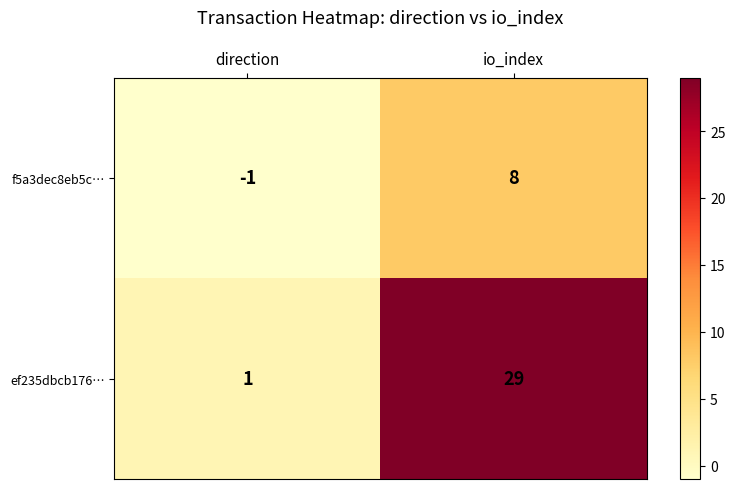

Reading left to right, list all the values displayed in this chart.

f5a3dec8eb5c…: direction=-1	io_index=8
ef235dbcb176…: direction=1	io_index=29